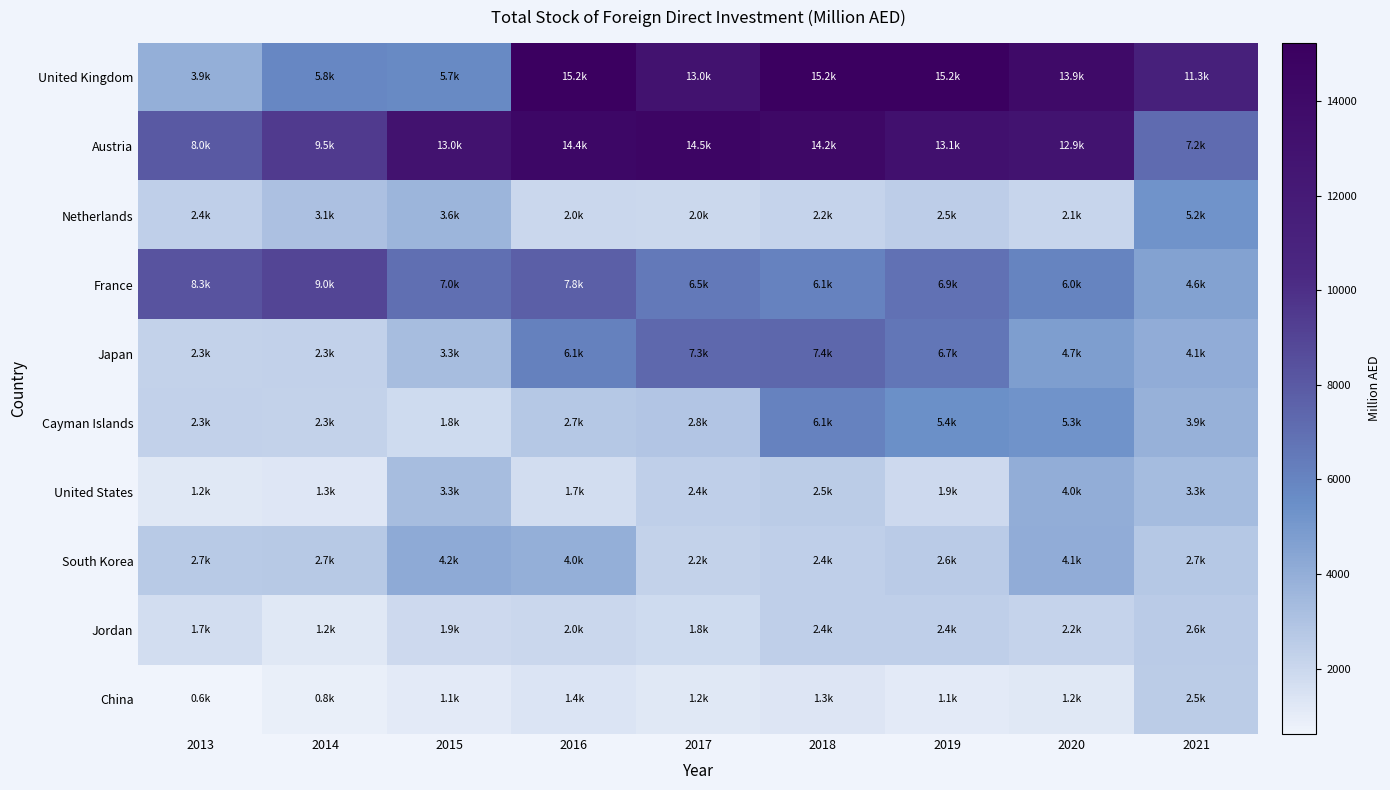

At how many categories does at least one series exceed 2742?

9